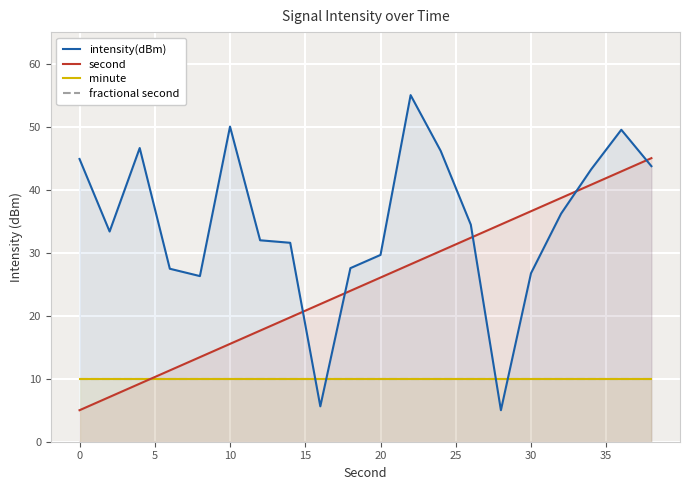

Reading right to left, extract all data points from this chart.

intensity(dBm): 43.7	49.5	43.2	36.2	26.7	5.0	34.4	46.1	55.0	29.6	27.5	5.6	31.6	32.0	50.0	26.3	27.5	46.6	33.4	44.9
second: 45.0	42.9	40.8	38.7	36.6	34.5	32.4	30.3	28.2	26.1	23.9	21.8	19.7	17.6	15.5	13.4	11.3	9.2	7.1	5.0
minute: 10.0	10.0	10.0	10.0	10.0	10.0	10.0	10.0	10.0	10.0	10.0	10.0	10.0	10.0	10.0	10.0	10.0	10.0	10.0	10.0
fractional second: 10.0	10.0	10.0	10.0	10.0	10.0	10.0	10.0	10.0	10.0	10.0	10.0	10.0	10.0	10.0	10.0	10.0	10.0	10.0	10.0